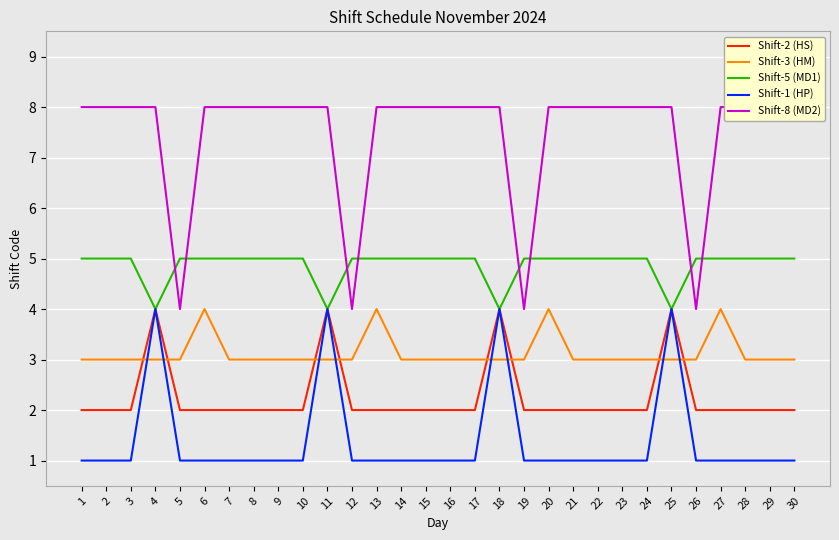

Which has a higher value, 9 or 16?

9